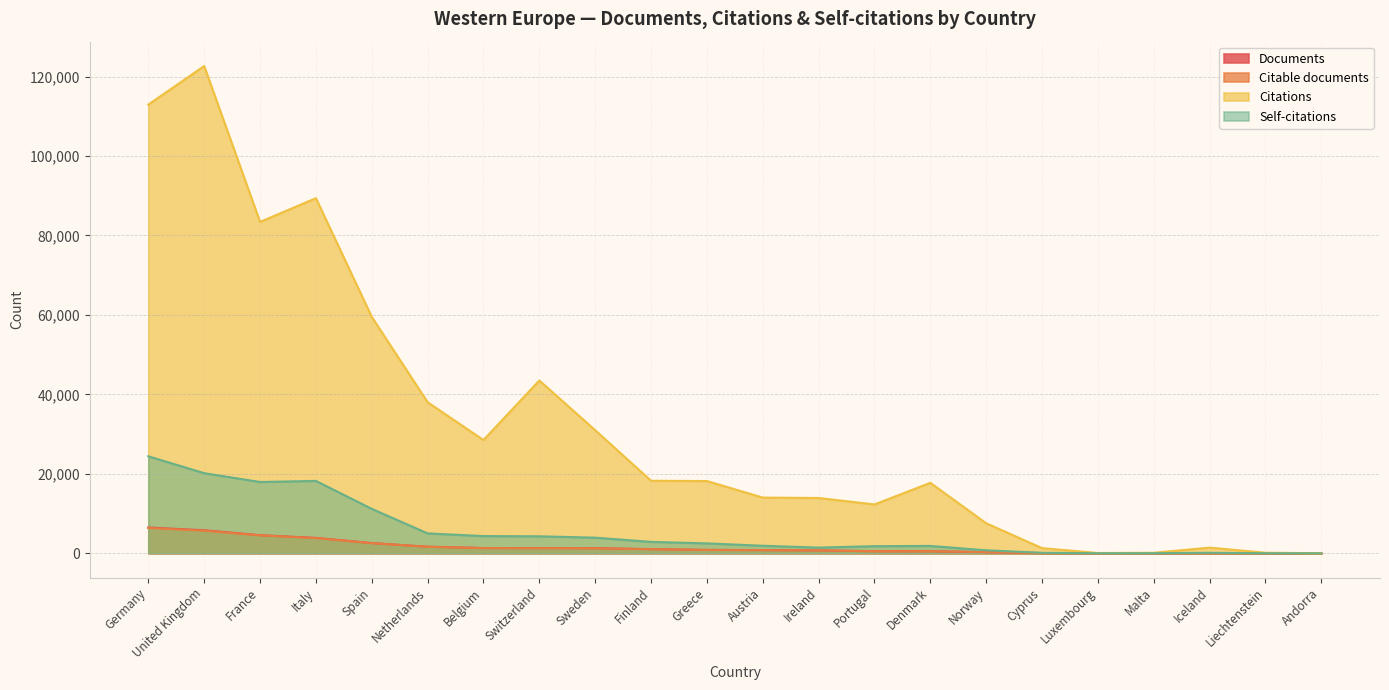

Reading left to right, extract all data points from this chart.

Documents: Germany=6480	United Kingdom=5794	France=4548	Italy=3871	Spain=2566	Netherlands=1649	Belgium=1313	Switzerland=1299	Sweden=1282	Finland=1033	Greece=844	Austria=795	Ireland=725	Portugal=517	Denmark=507	Norway=277	Cyprus=37	Luxembourg=11	Malta=10	Iceland=8	Liechtenstein=4	Andorra=1
Citable documents: Germany=6357	United Kingdom=5680	France=4510	Italy=3812	Spain=2551	Netherlands=1623	Belgium=1295	Switzerland=1279	Sweden=1259	Finland=1029	Greece=830	Austria=780	Ireland=719	Portugal=508	Denmark=497	Norway=275	Cyprus=37	Luxembourg=11	Malta=10	Iceland=8	Liechtenstein=4	Andorra=1
Citations: Germany=112947	United Kingdom=122655	France=83409	Italy=89386	Spain=59505	Netherlands=38020	Belgium=28499	Switzerland=43489	Sweden=30980	Finland=18249	Greece=18179	Austria=14016	Ireland=13916	Portugal=12290	Denmark=17729	Norway=7548	Cyprus=1292	Luxembourg=64	Malta=126	Iceland=1419	Liechtenstein=139	Andorra=2
Self-citations: Germany=24412	United Kingdom=20158	France=17943	Italy=18211	Spain=11182	Netherlands=5002	Belgium=4325	Switzerland=4271	Sweden=3927	Finland=2869	Greece=2490	Austria=1888	Ireland=1425	Portugal=1788	Denmark=1846	Norway=748	Cyprus=115	Luxembourg=7	Malta=16	Iceland=121	Liechtenstein=8	Andorra=0